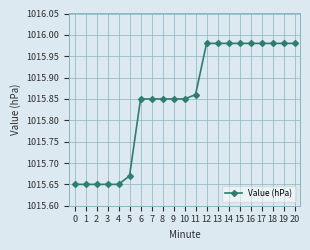

What is the sum of the values at 1 and 7?

2031.5